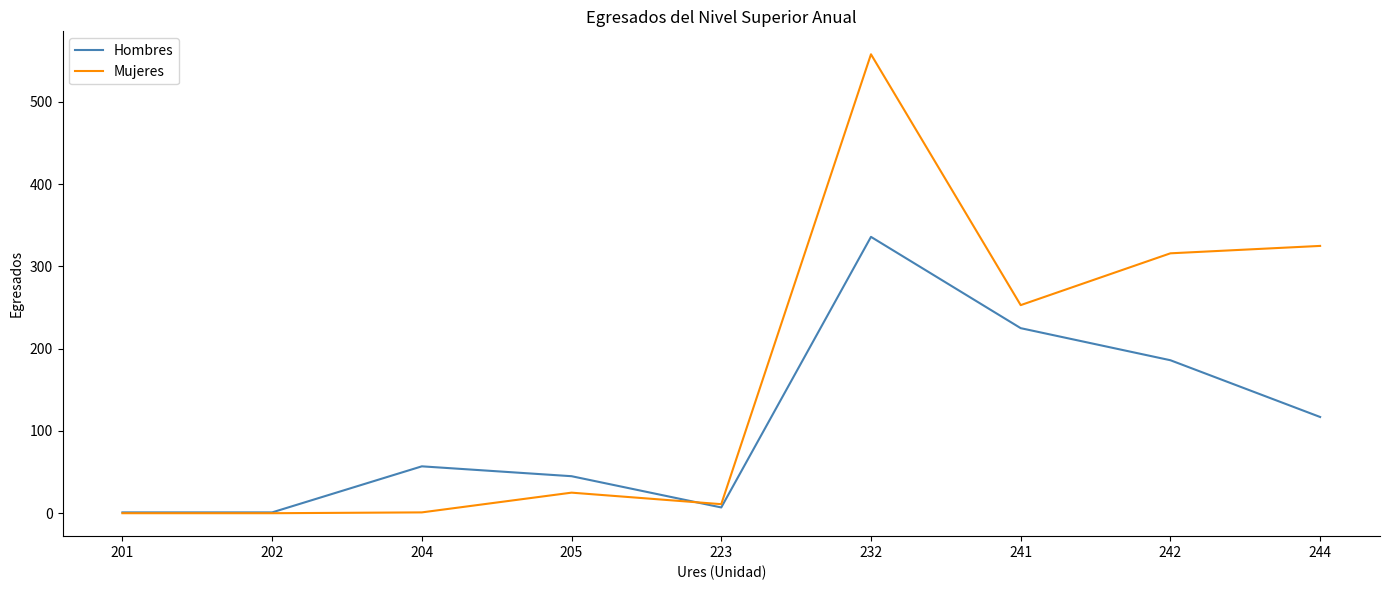

What is the difference between the highest and lowest values at 232?

222